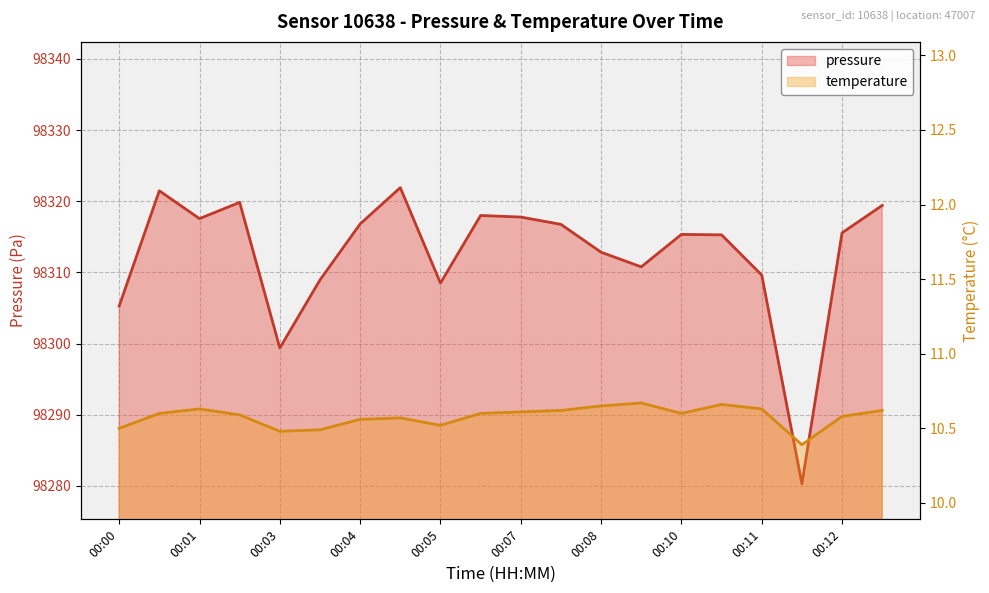

What is the total value across all series at 00:05?

98332.5